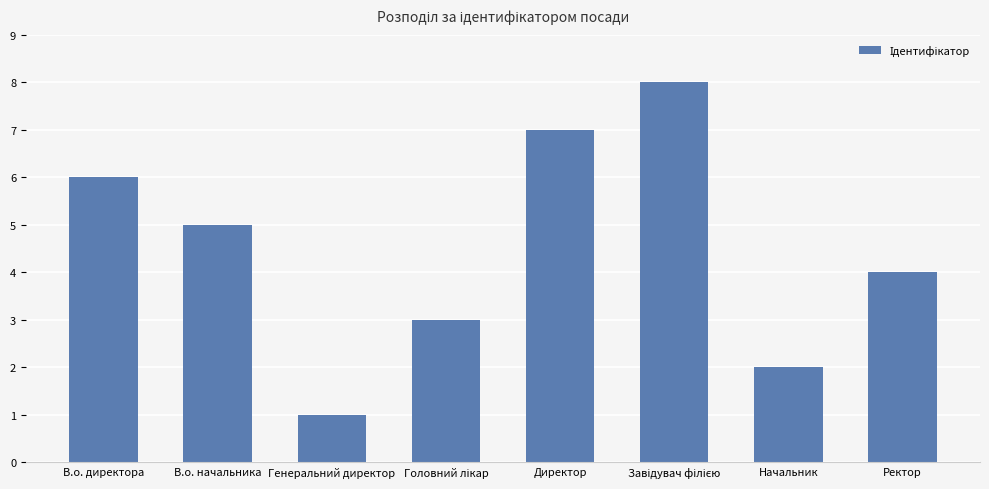

How many data points are less than 5?

4